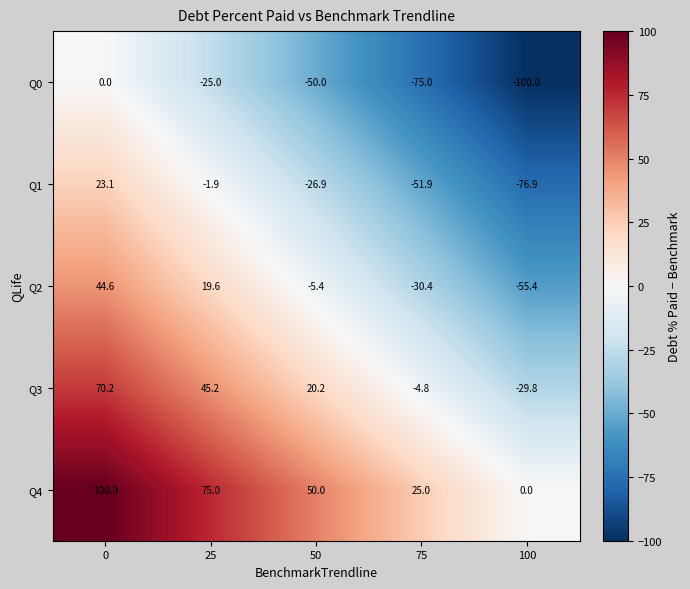

At 100, list the series in order from largest to smallest.

Q4, Q3, Q2, Q1, Q0